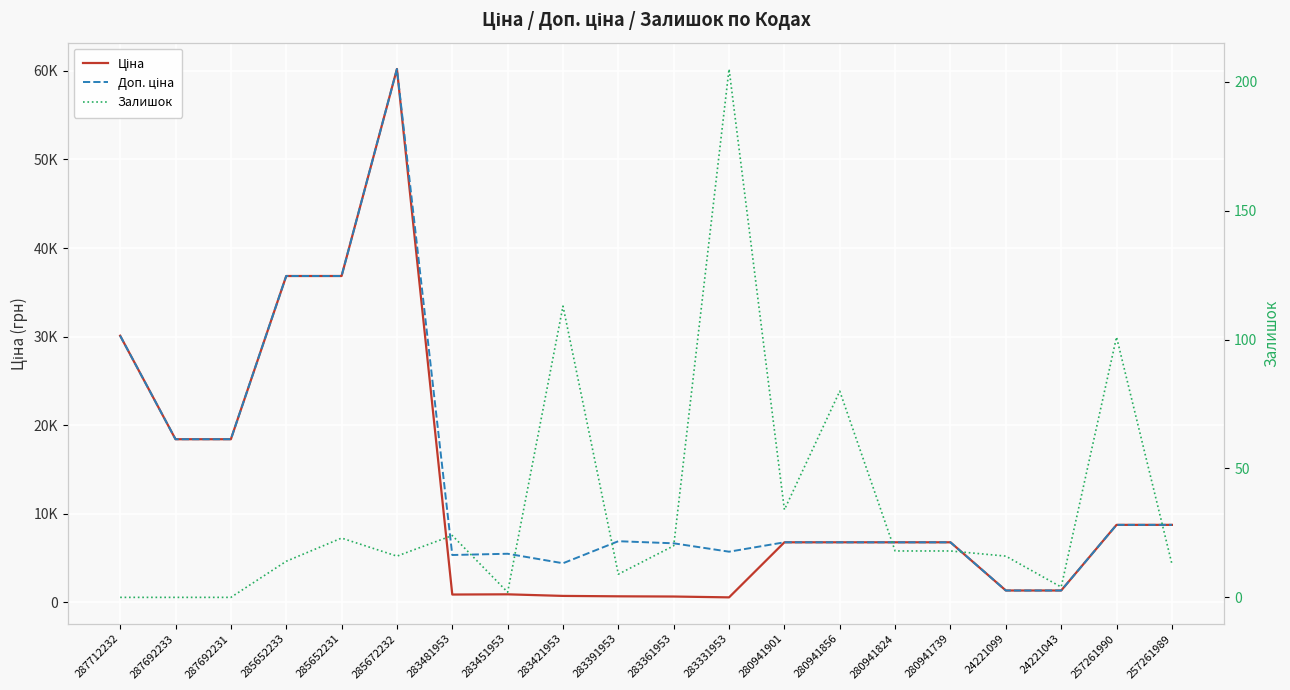

What is the value of the Ціна point at the 7th from the left?

892.2